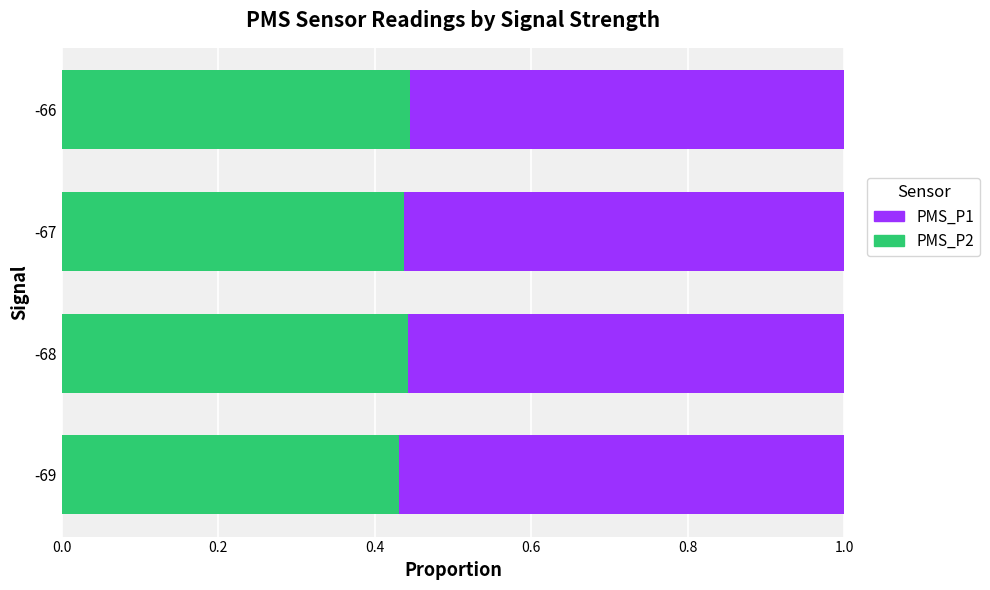

True or false: PMS_P2 has a value of 0.1 at -69.

False